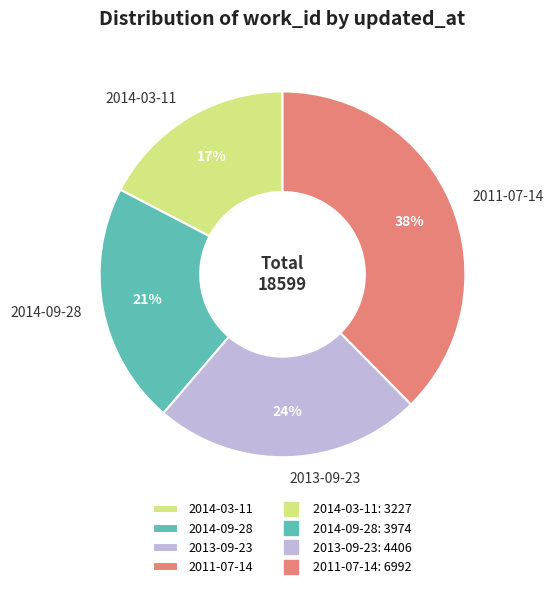

Rank the categories by value from lowest to highest.

2014-03-11, 2014-09-28, 2013-09-23, 2011-07-14